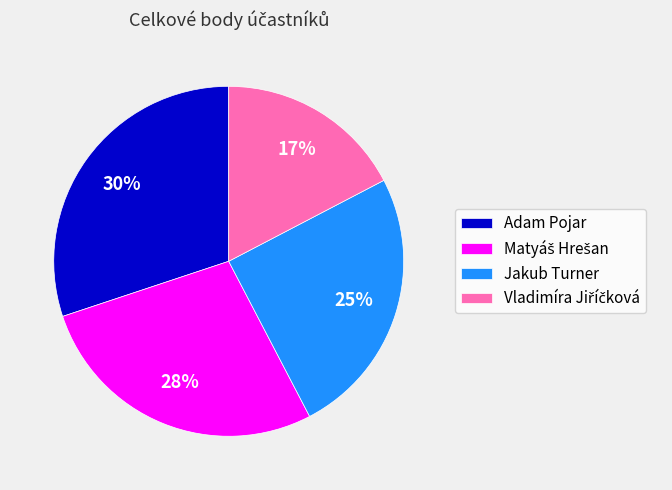

True or false: Adam Pojar accounts for 23% of the total.

False